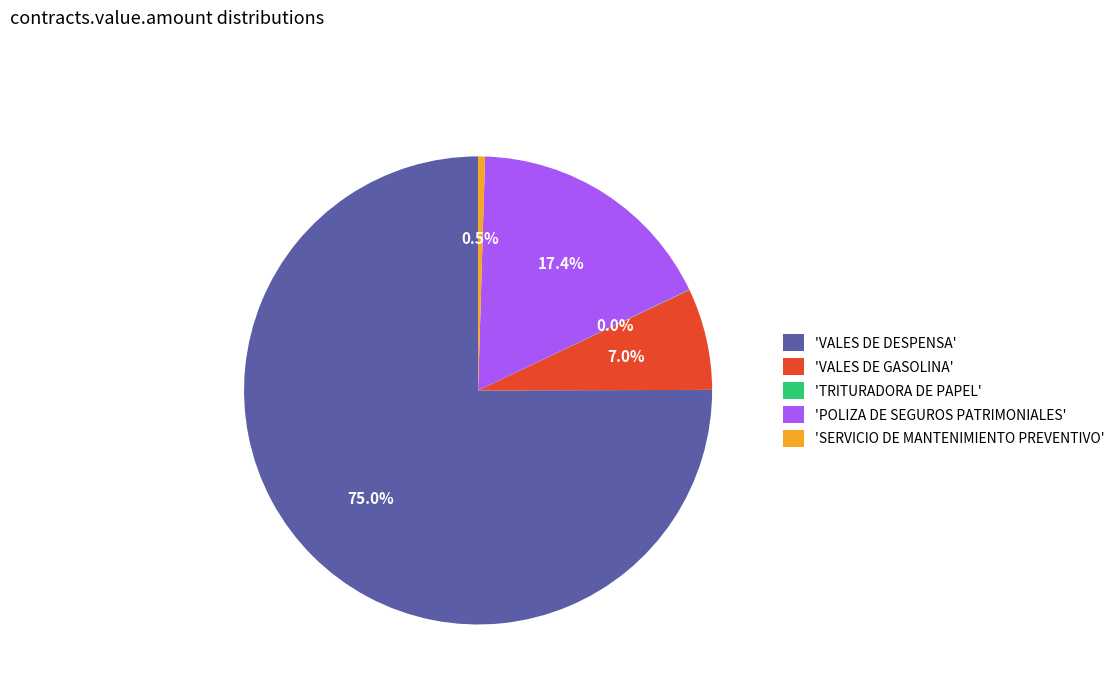

What portion of the pie excludes 'VALES DE GASOLINA'?

93.0%